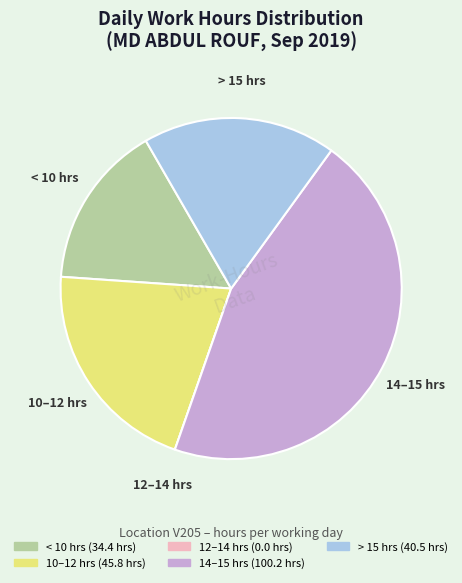

Is there a majority slice in this chart?

No